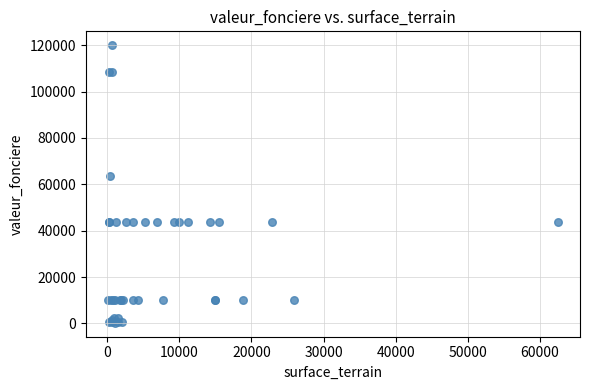

What Y value in the scatter plot is closest to 60119?

63600.0